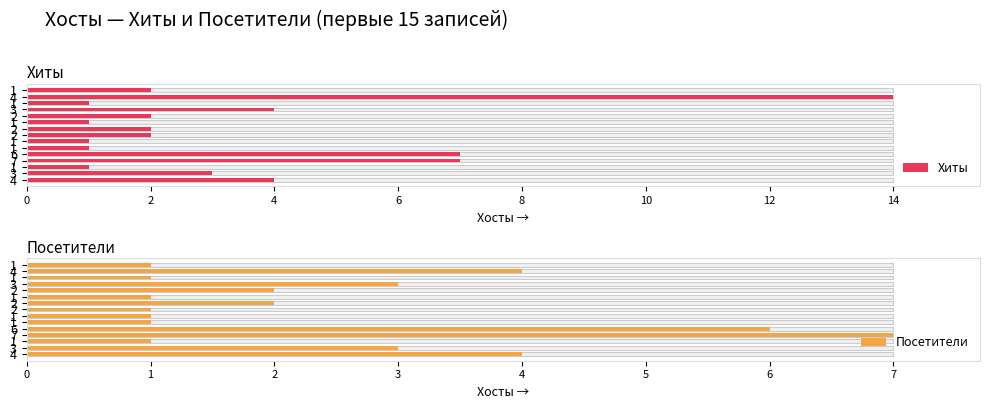

Read the Посетители value at 1.

1